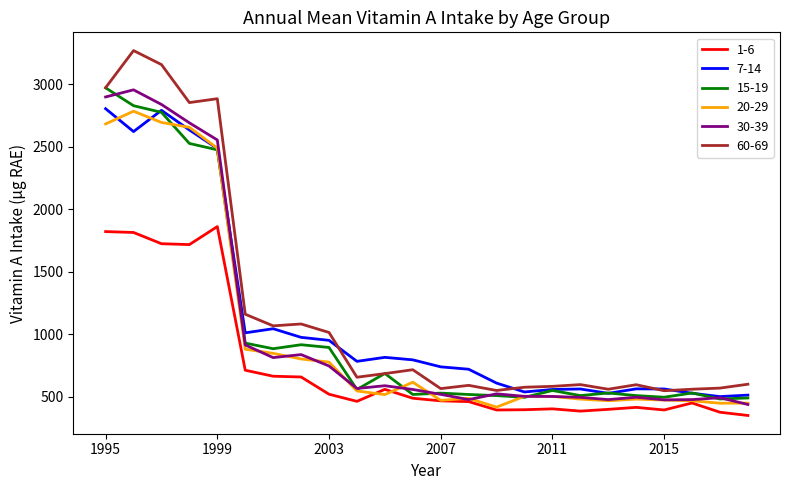

True or false: 20-29 and 1-6 intersect in this chart.

True